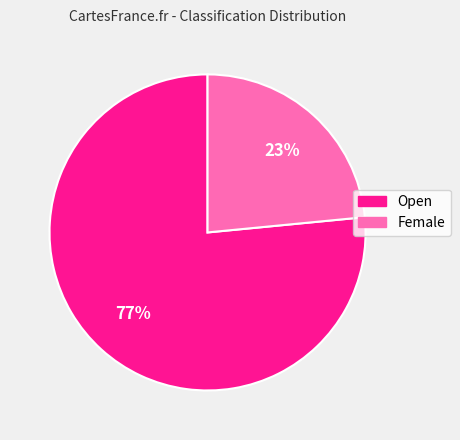

Is Female the majority of the pie?

No